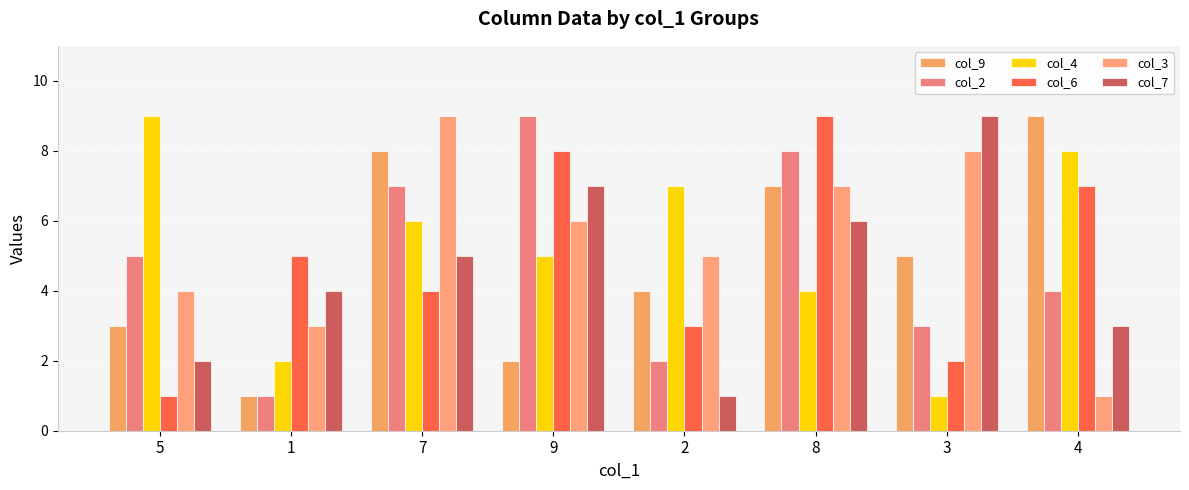

How many data points in col_4 are less than 6?

4